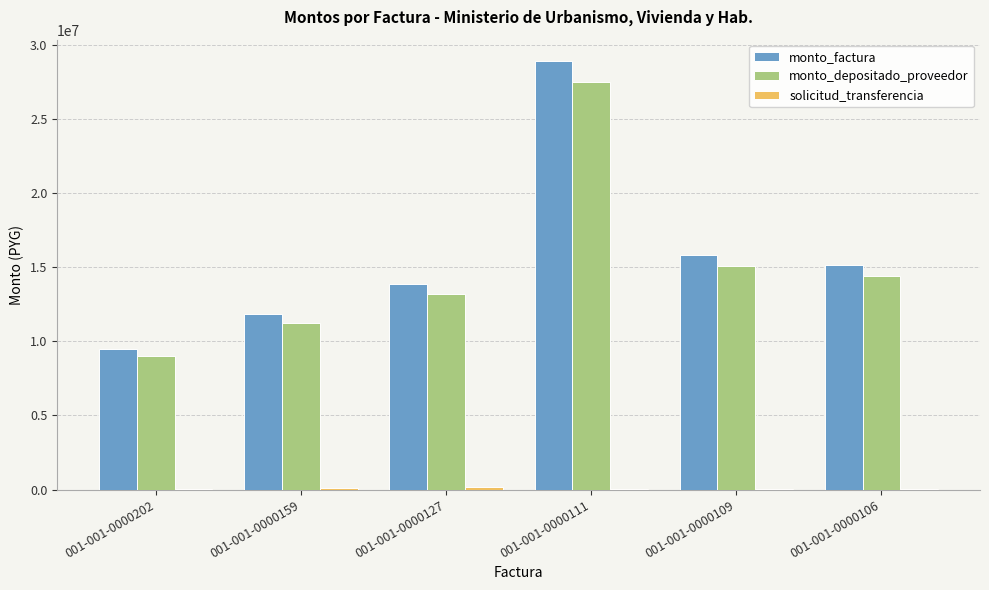

At which category is the sum across all series the highest?

001-001-0000111